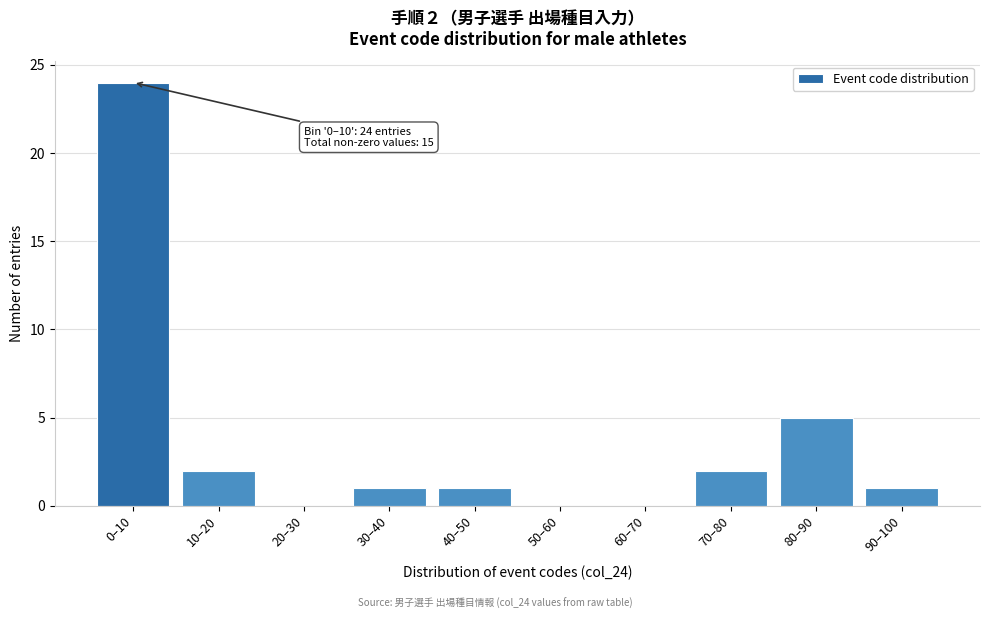

Reading left to right, list all the values displayed in this chart.

0–10=24	10–20=2	20–30=0	30–40=1	40–50=1	50–60=0	60–70=0	70–80=2	80–90=5	90–100=1